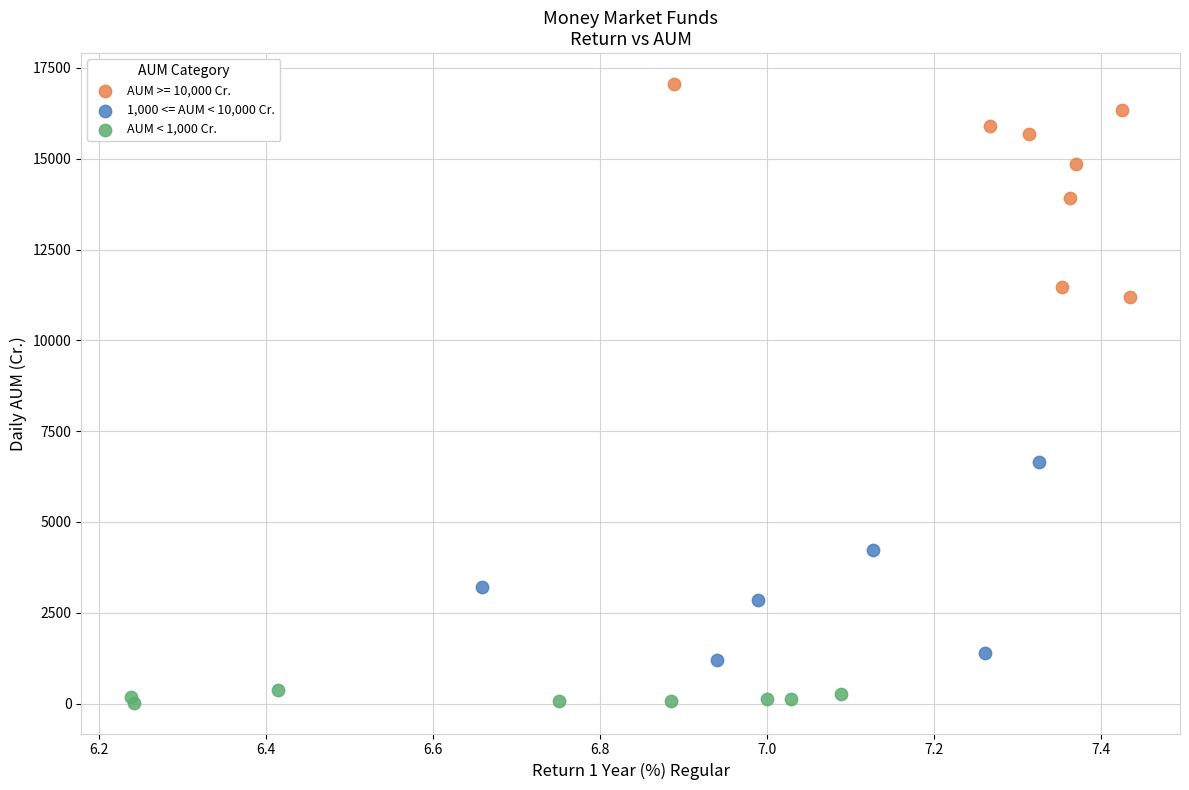

Which series contains the highest Y value?

AUM >= 10,000 Cr.